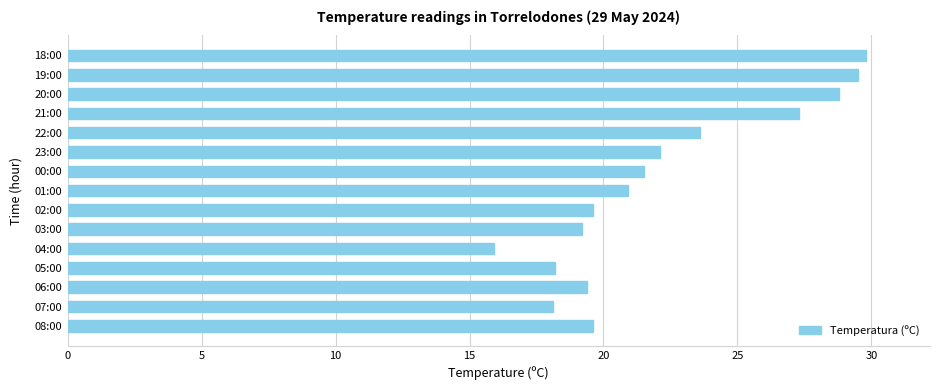

What is the change in value from 02:00 to 22:00?

+4.0